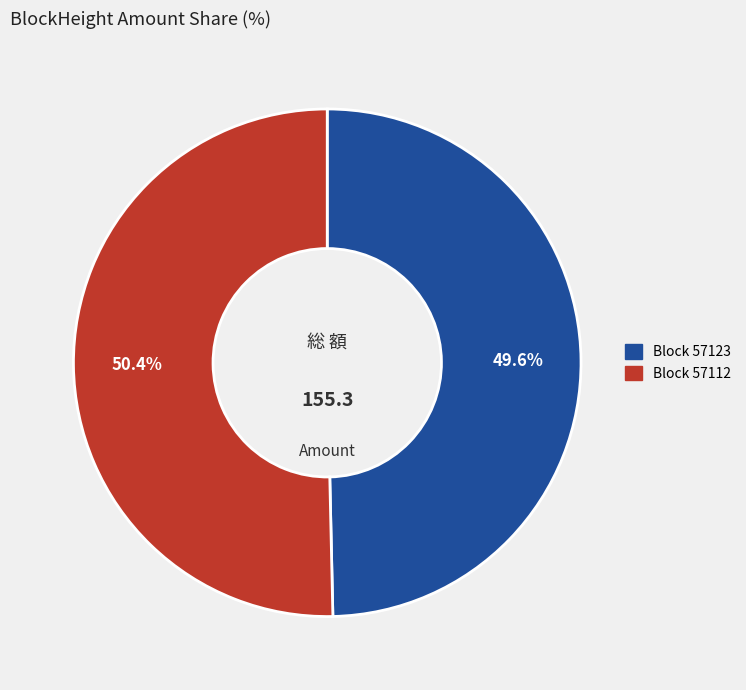

How many slices are in this pie chart?

2